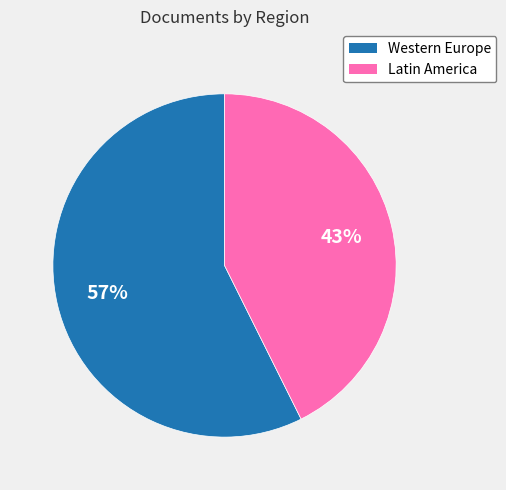

To the nearest percent, what is the average slice percentage?

50%